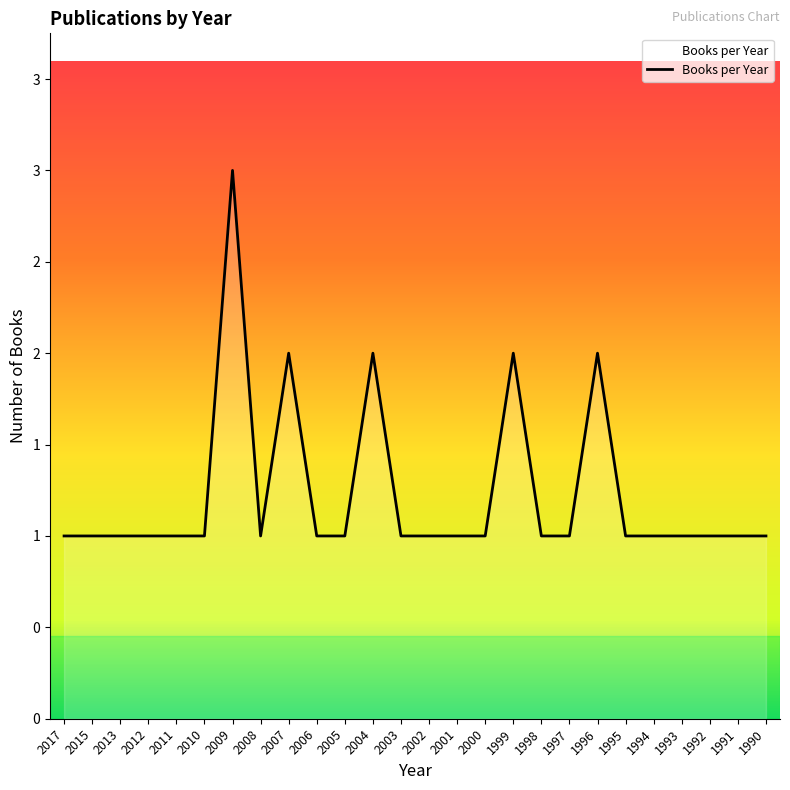

Does the chart have visible grid lines?

No